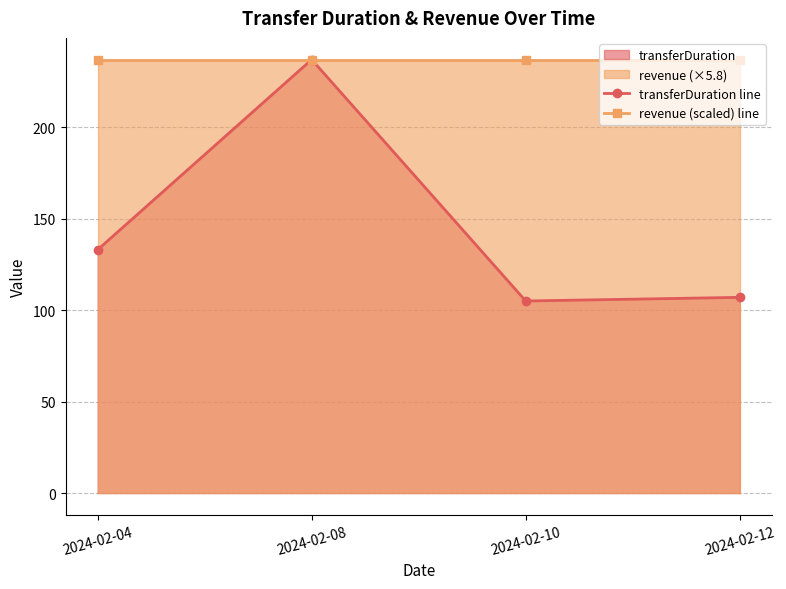

The transferDuration line series shows 105 at 2024-02-10. True or false?

True